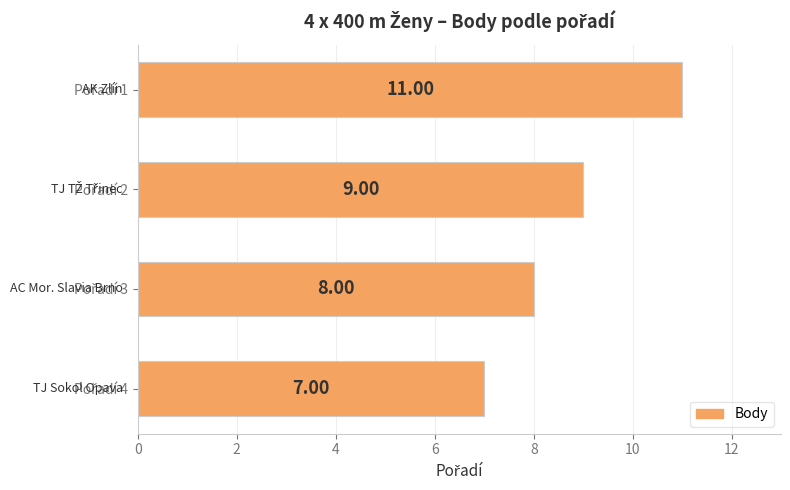

What is the difference between the maximum and minimum values?

4